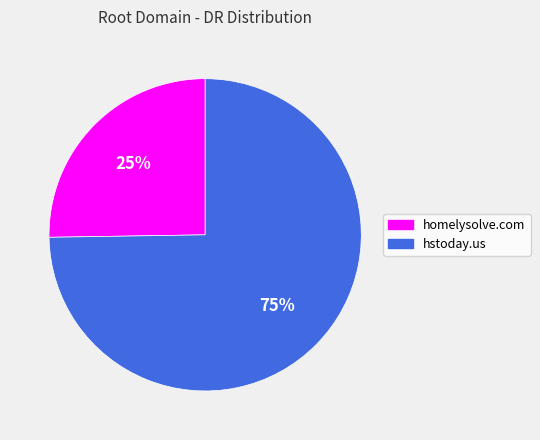

To the nearest percent, what percentage of the pie is homelysolve.com?

25%